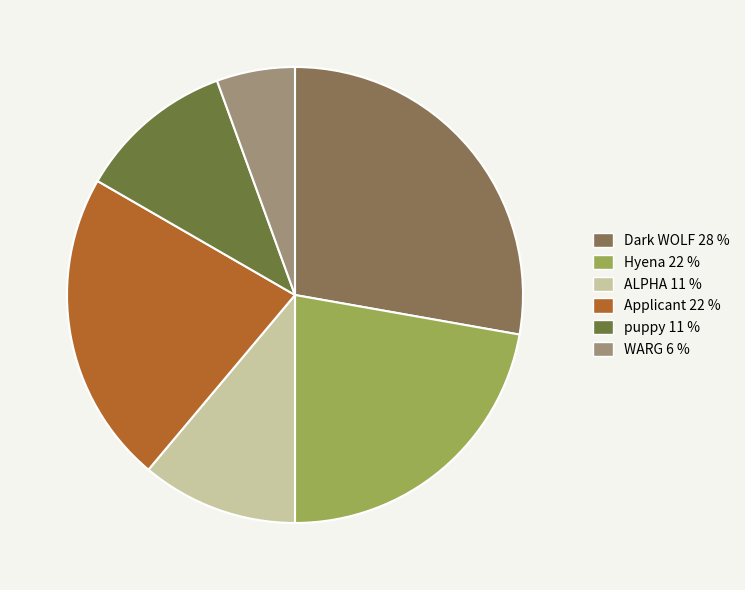

What is the ratio of the value at Hyena to the value at WARG?

4.0